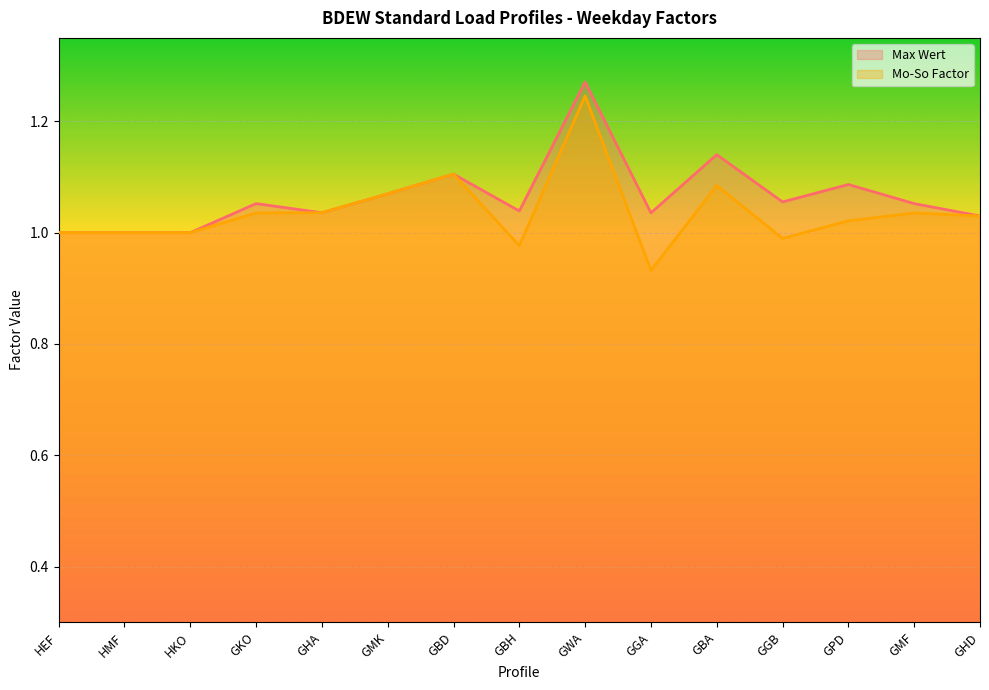

Which series has the widest spread of values?

Mo-So Factor